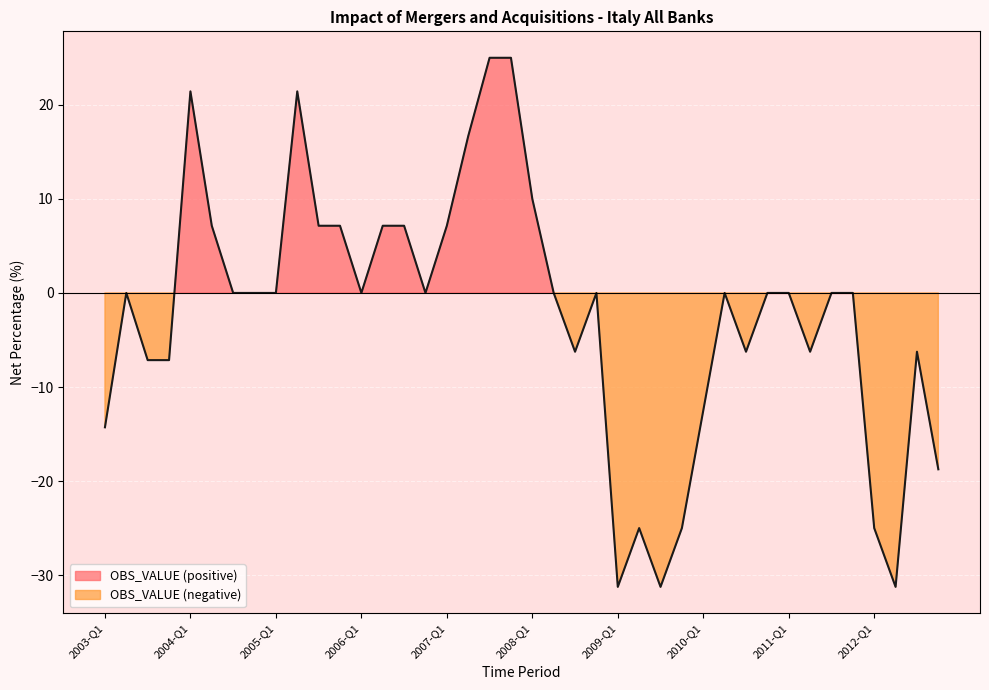

What is the difference between the maximum and minimum values?

56.2